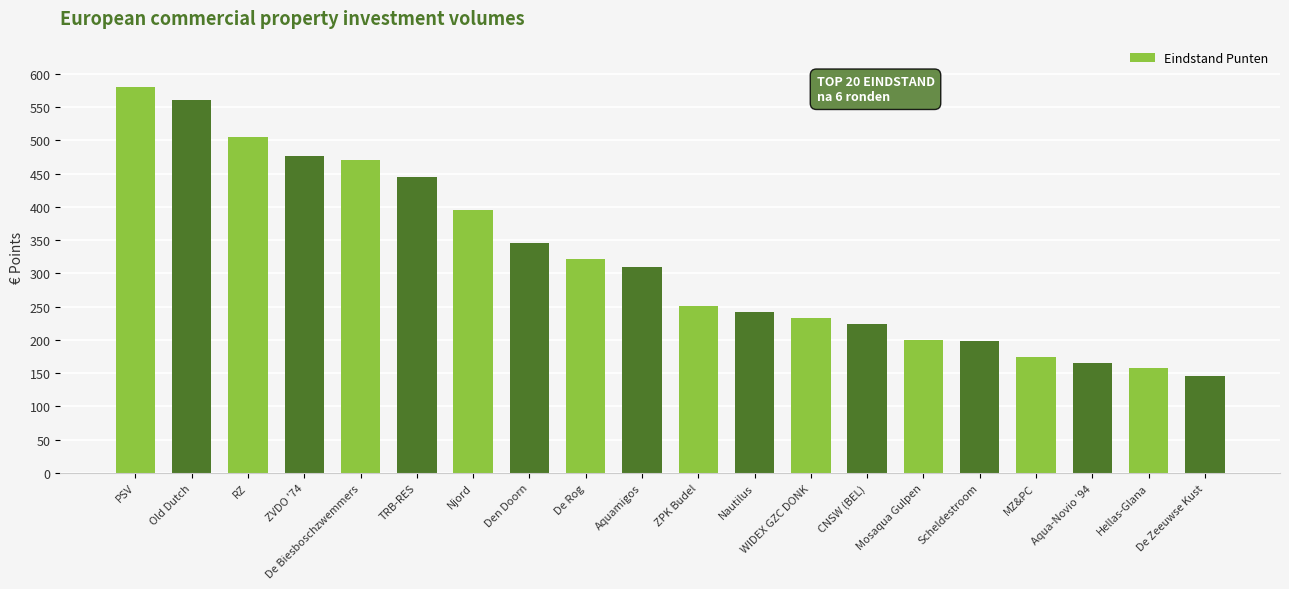

What is the label of the 8th bar from the left?

Den Doorn